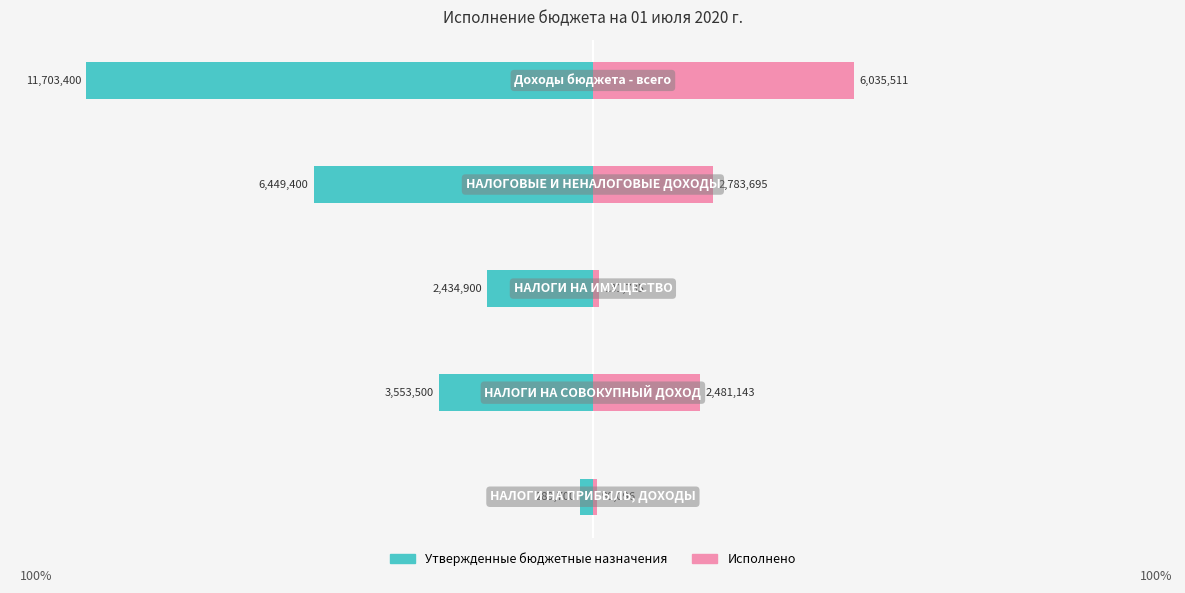

Reading right to left, what are all the values shown in this chart?

Утвержденные бюджетные назначения: 4=-100.0	3=-55.1	2=-20.8	1=-30.4	0=-2.5
Исполнено: 4=51.6	3=23.8	2=1.1	1=21.2	0=0.8